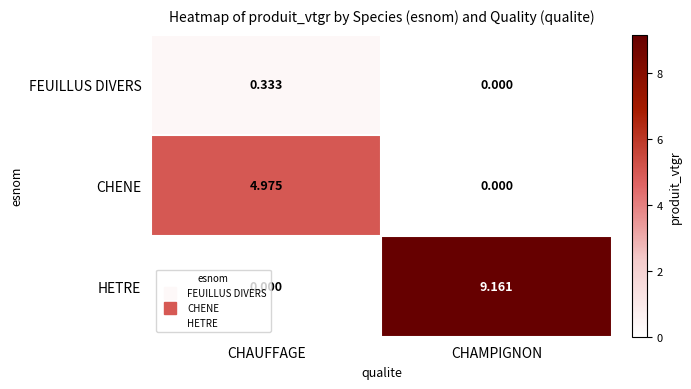

List the series in order of their peak value, lowest first.

FEUILLUS DIVERS, CHENE, HETRE